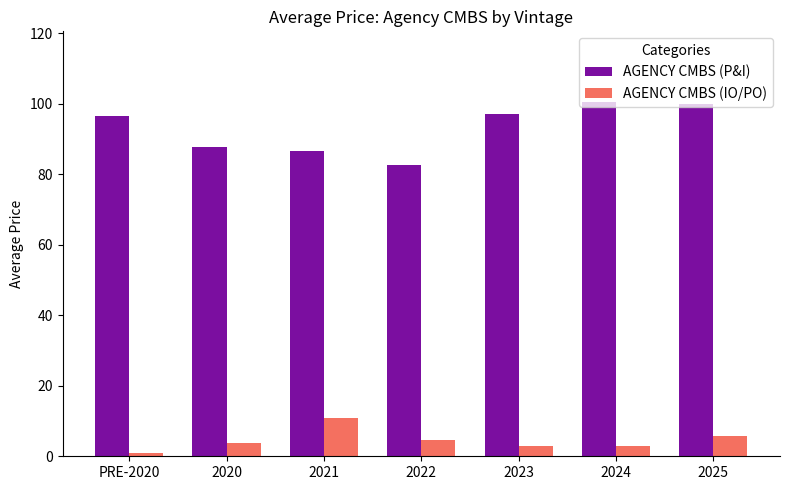

What is the spread (max minus min) of values at 2020?

83.9